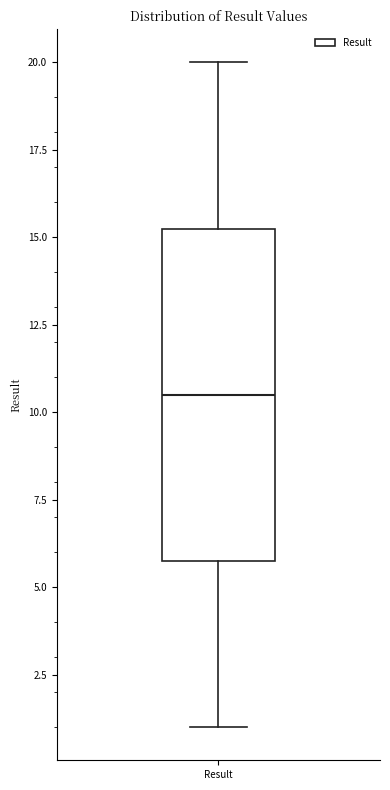

Transcribe this box plot: give where the median line is, the range the box spans, and where the two whiskers end, as read against the y-axis. The values are not printed on the chart, so give them approximately, as read against the axis.

median 10.5, box 6.0 to 15.5, whiskers 1.0 to 20.0